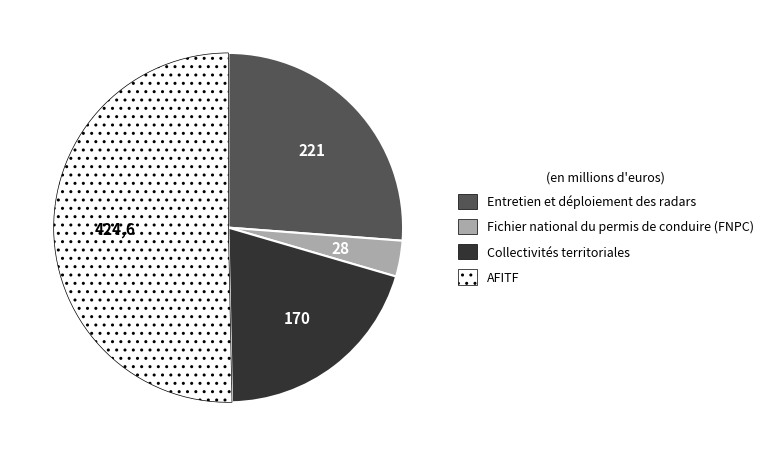

Is there a majority slice in this chart?

Yes